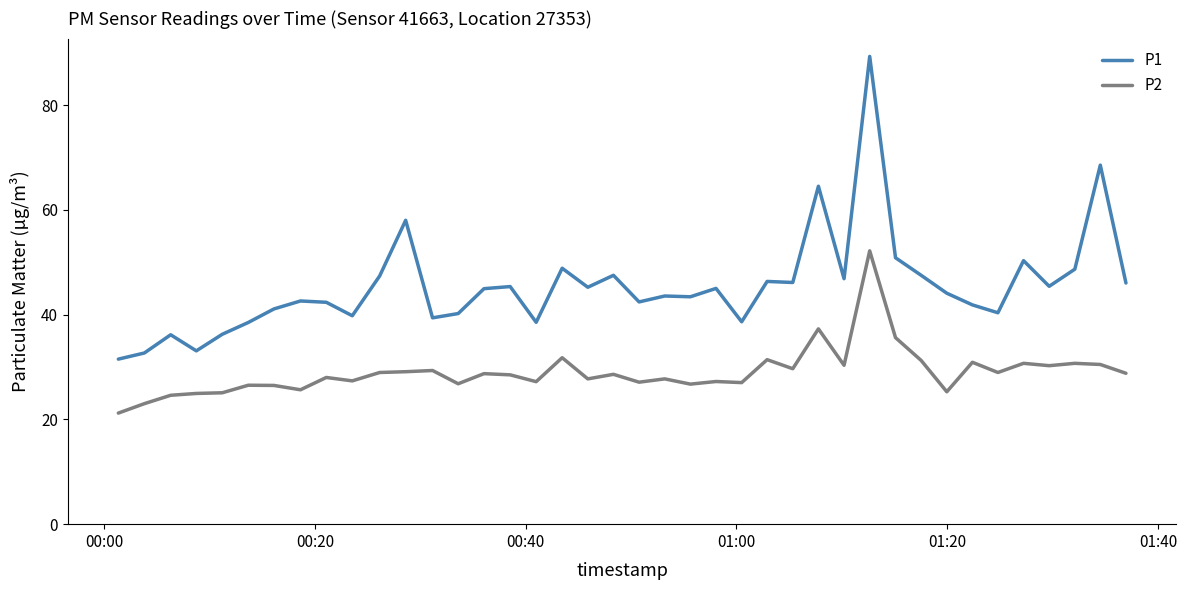

Which series has the widest spread of values?

P1